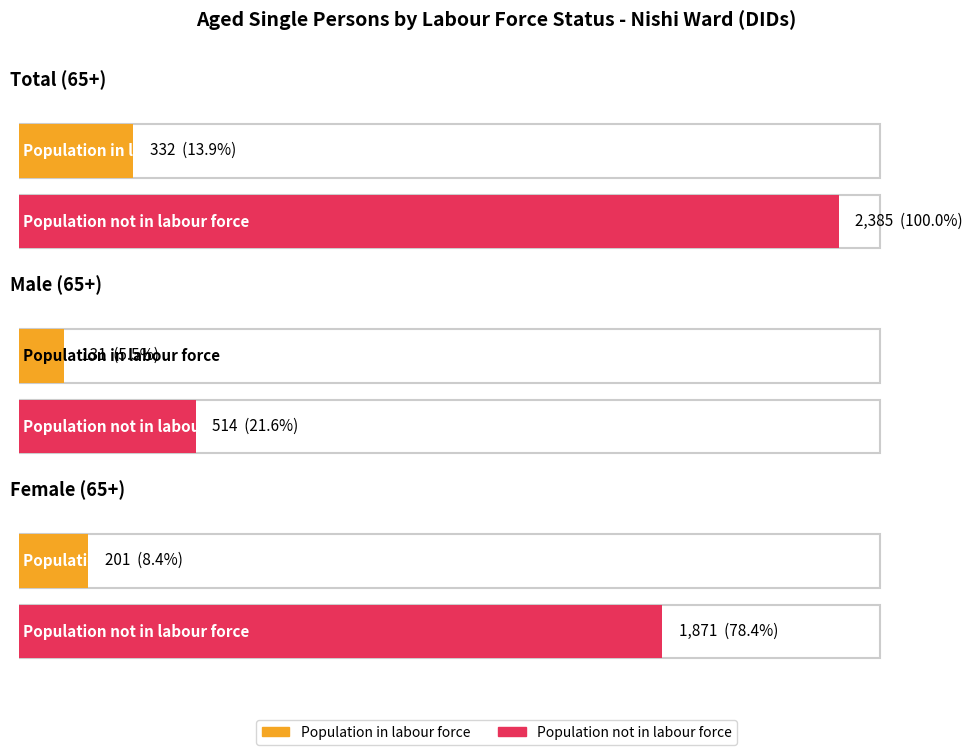

True or false: Population not in labour force has a value of 2385 at Total (65+).

True